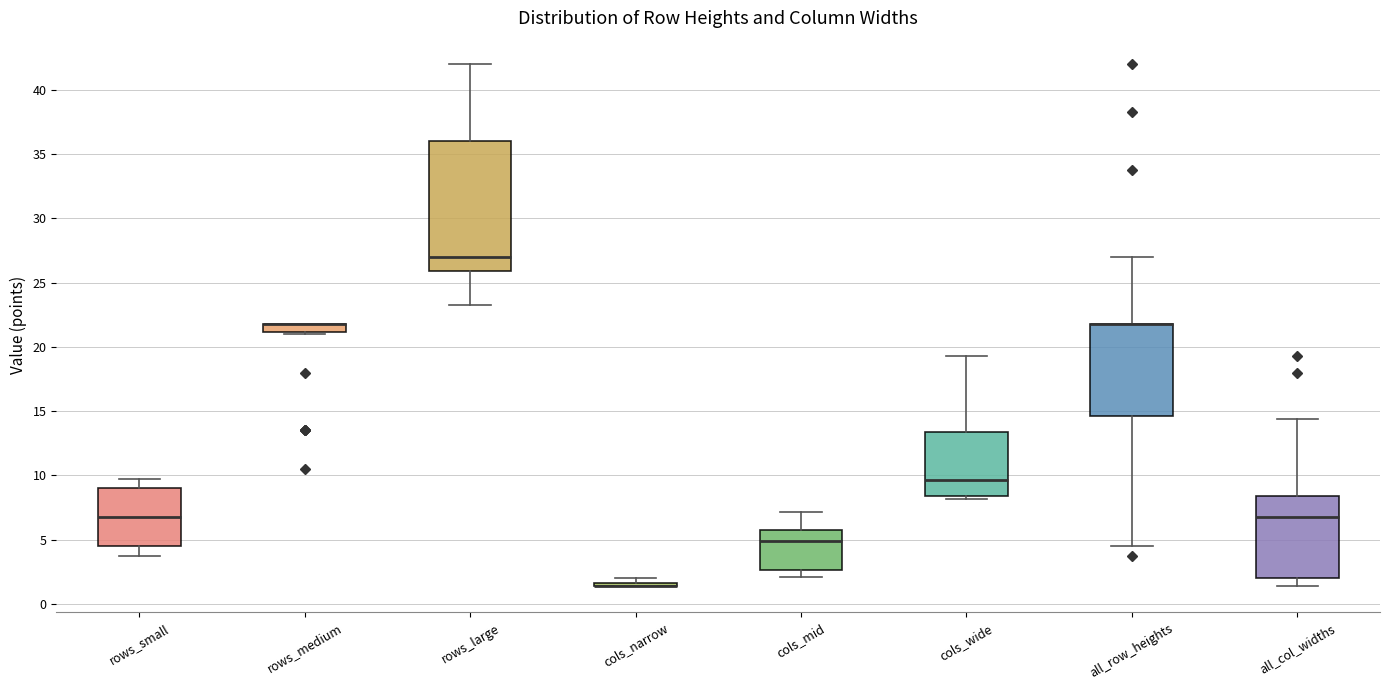

Which box is the tallest, from its lower edge to its upper edge?

rows_large